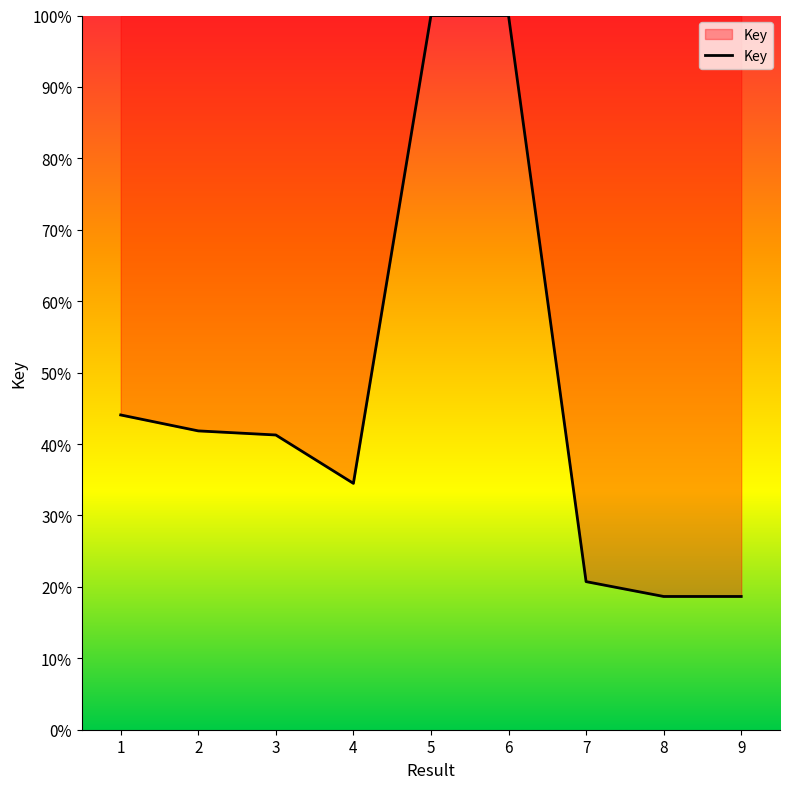

Approximately how many times larger is the value at 7 compared to 3?

0.5